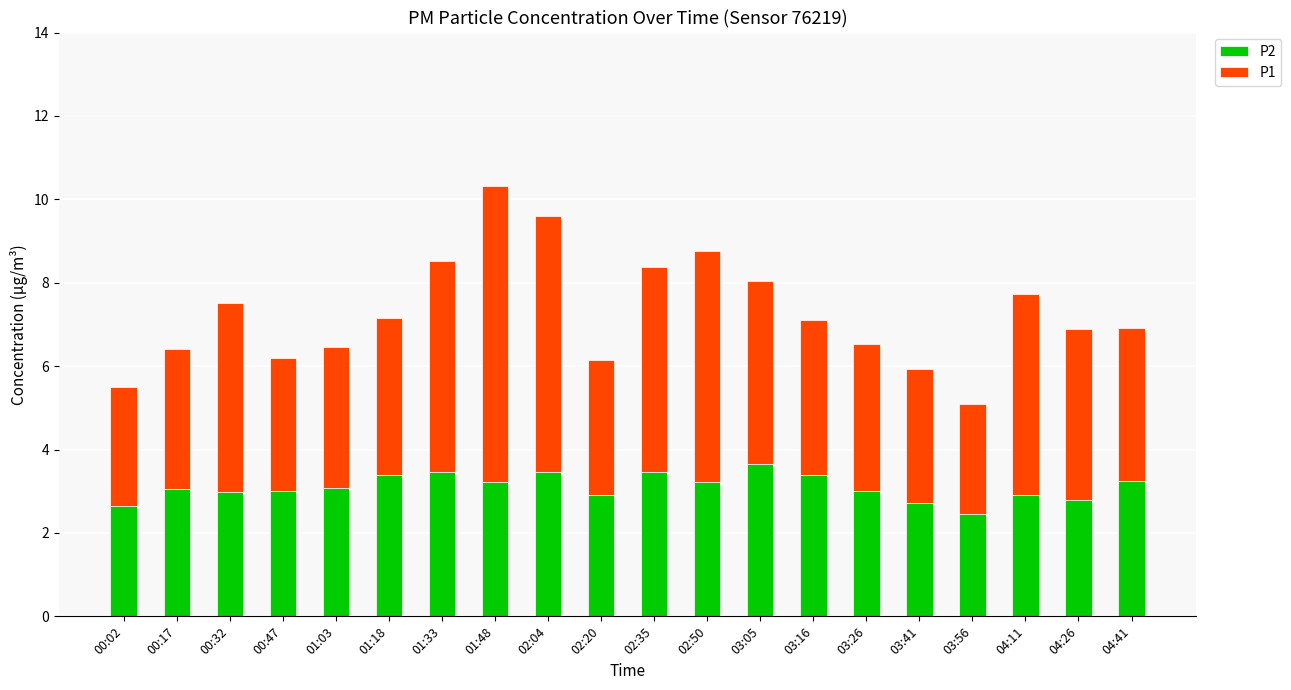

At which category is the sum across all series the highest?

01:48